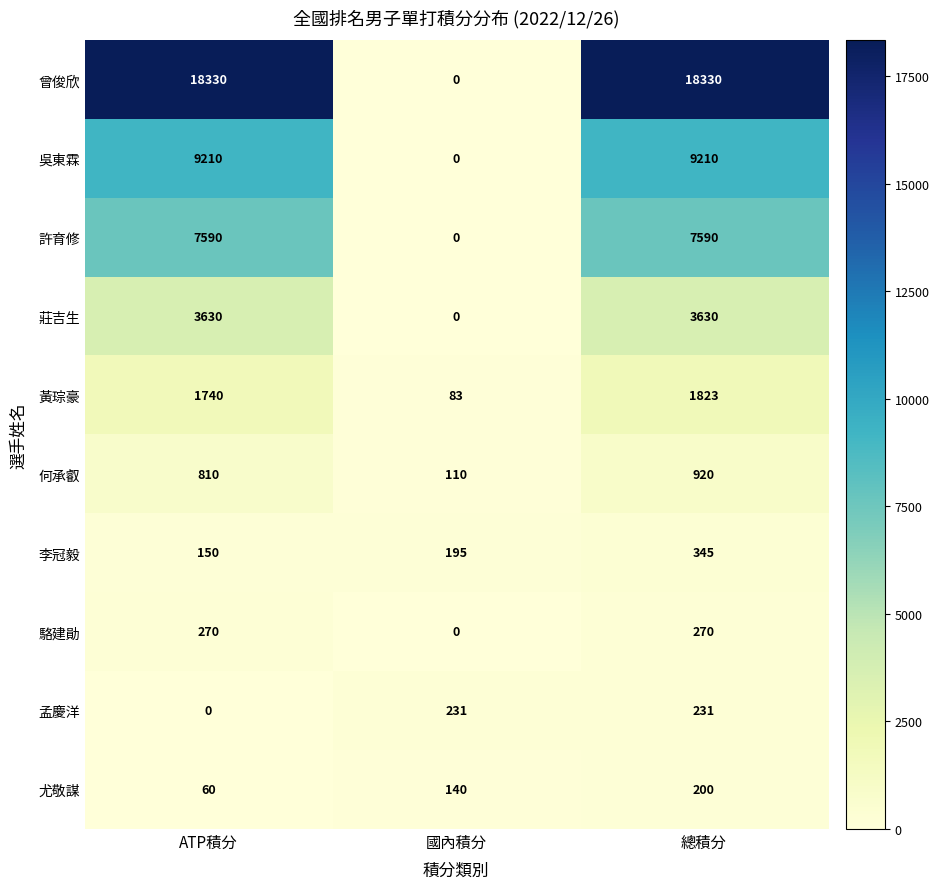

What is the approximate value of 尤敬謀 at 總積分, to the nearest 5?

200